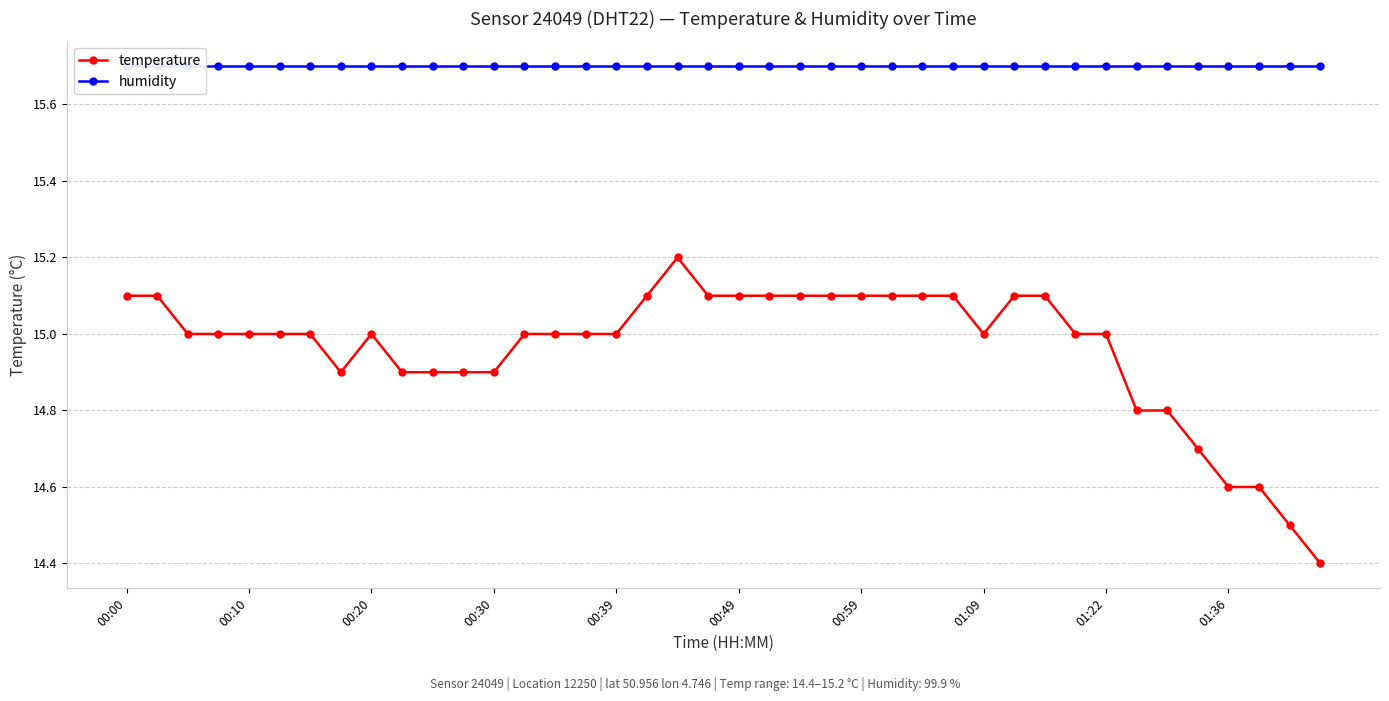

What is the sum of all temperature values?

598.5